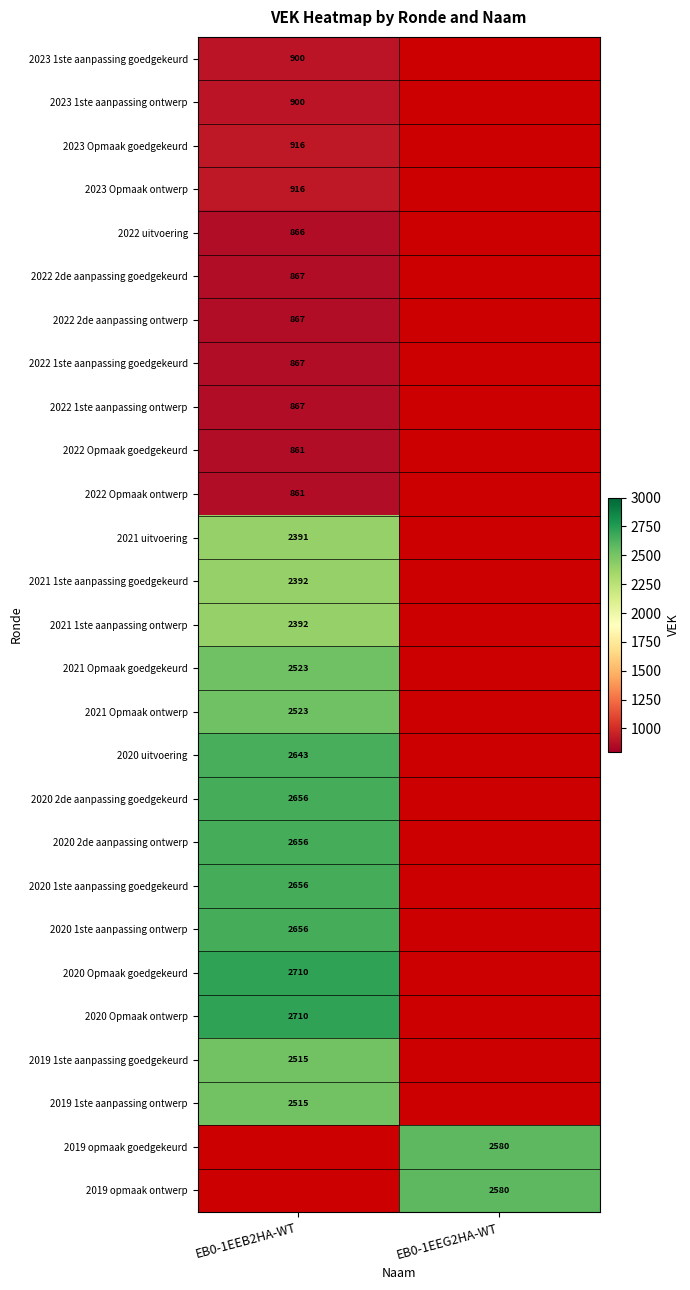

The 2022 2de aanpassing ontwerp series shows 867 at EB0-1EEB2HA-WT. True or false?

True